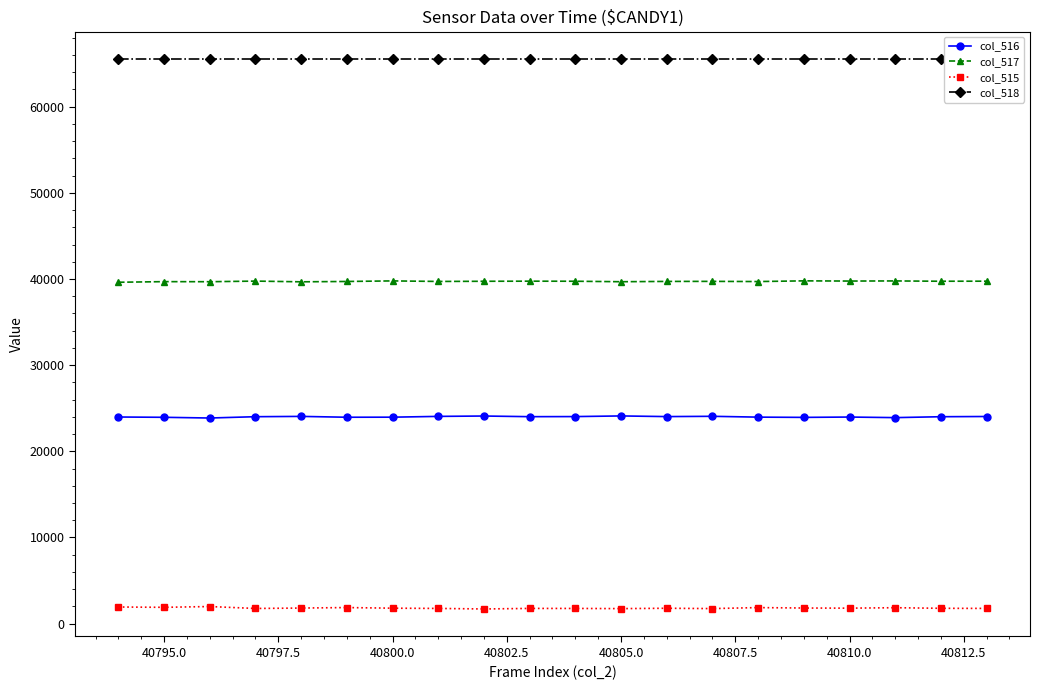

The col_517 series shows 56634 at 40795.0. True or false?

False